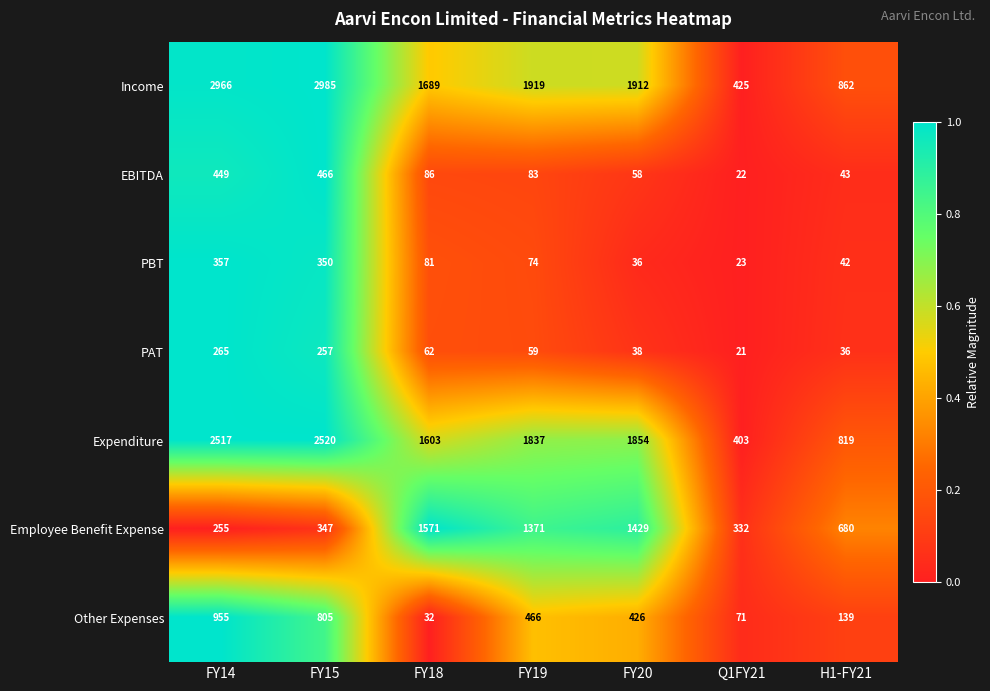

Which series has the largest total across all categories?

Income